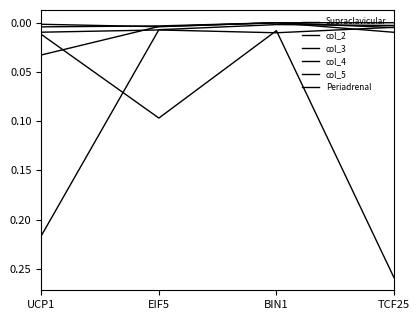

How many categories are shown in the chart?

4